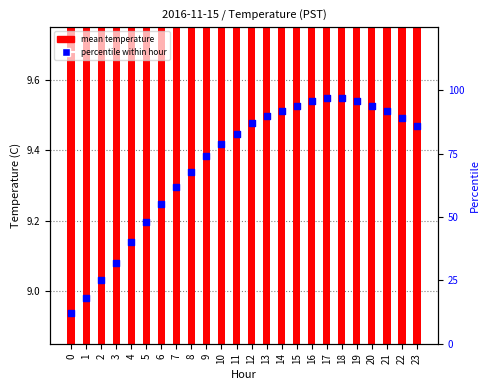

Which series reaches the maximum Y coordinate?

percentile within hour